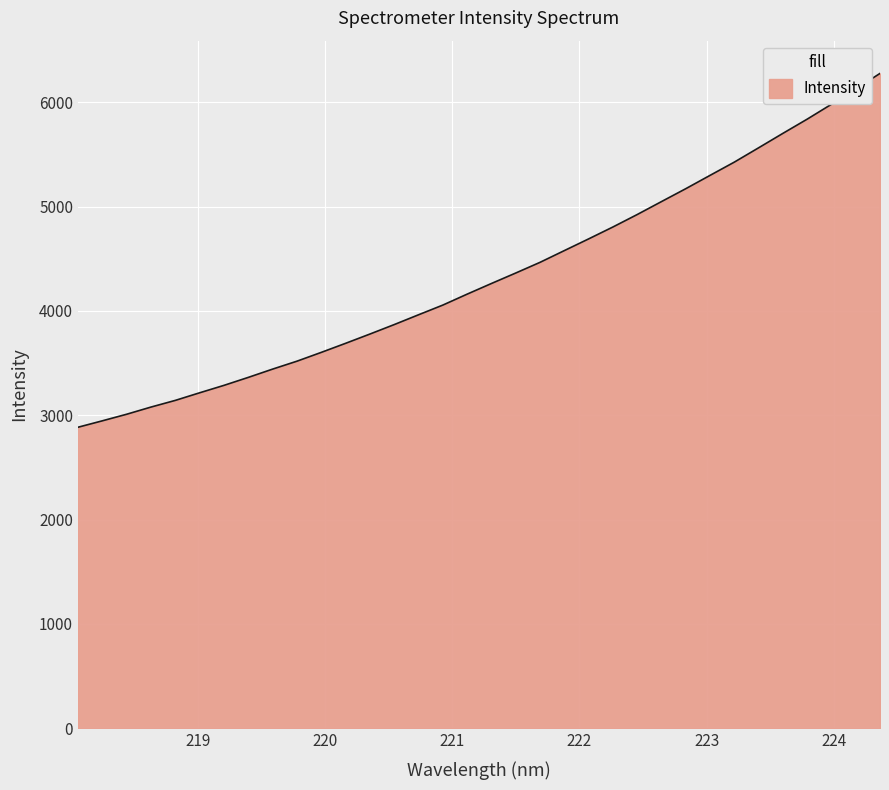

Does the chart have visible grid lines?

Yes